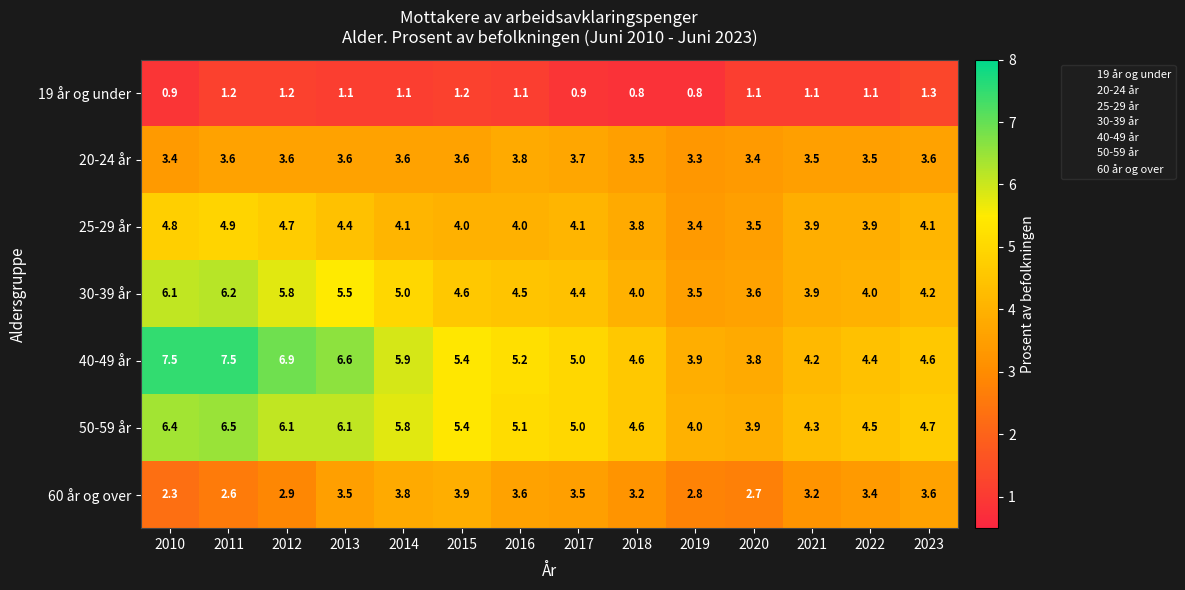

What is the average value of the 50-59 år series?

5.2